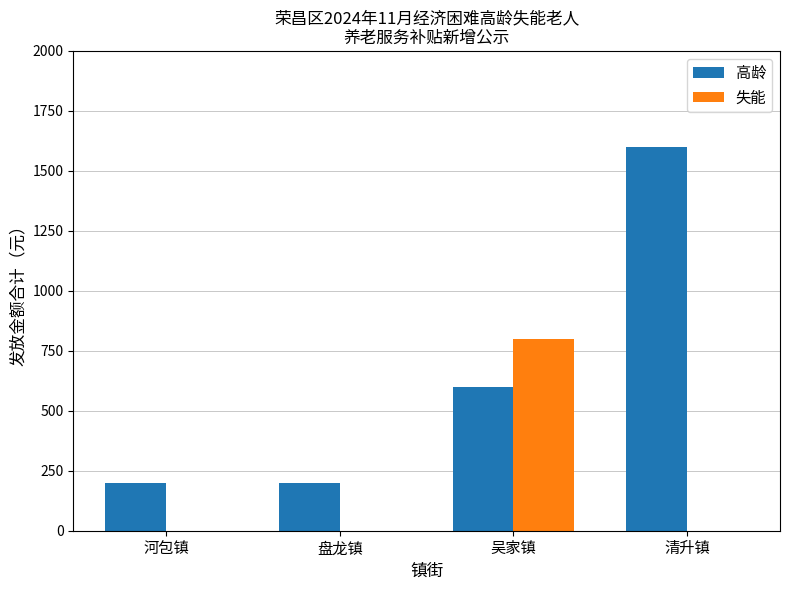

What are all the series names shown in the legend?

高龄, 失能